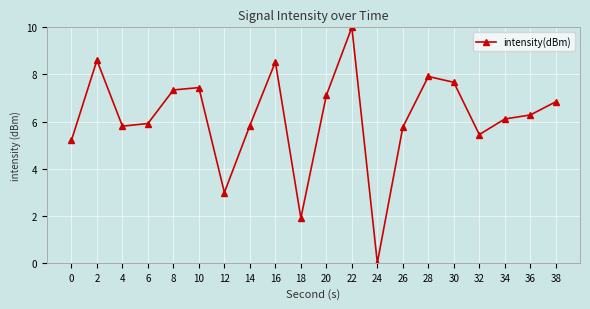

How many data points are less than 6?

9